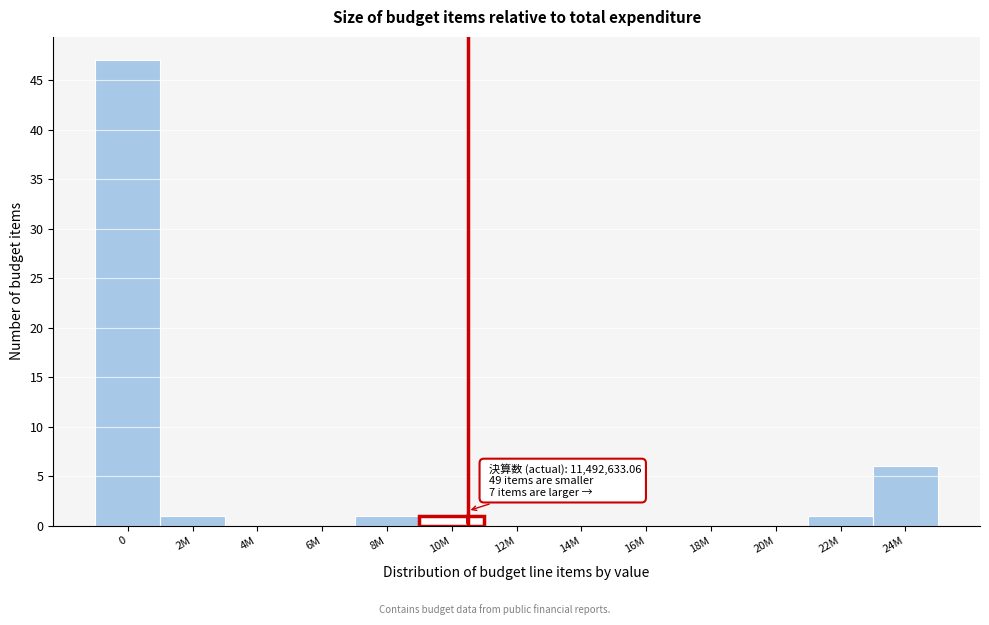

Reading left to right, what are all the values shown in this chart?

0=47	2M=1	4M=0	6M=0	8M=1	10M=1	12M=0	14M=0	16M=0	18M=0	20M=0	22M=1	24M=6